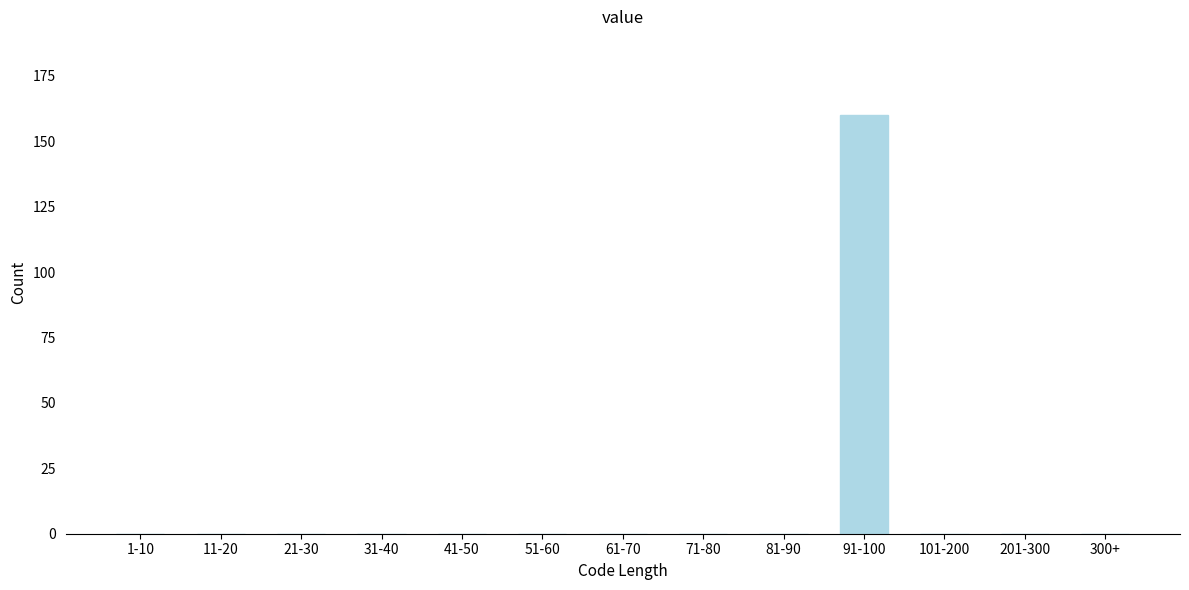

Reading right to left, transcribe all the data shown in this chart.

300+=0	201-300=0	101-200=0	91-100=160	81-90=0	71-80=0	61-70=0	51-60=0	41-50=0	31-40=0	21-30=0	11-20=0	1-10=0